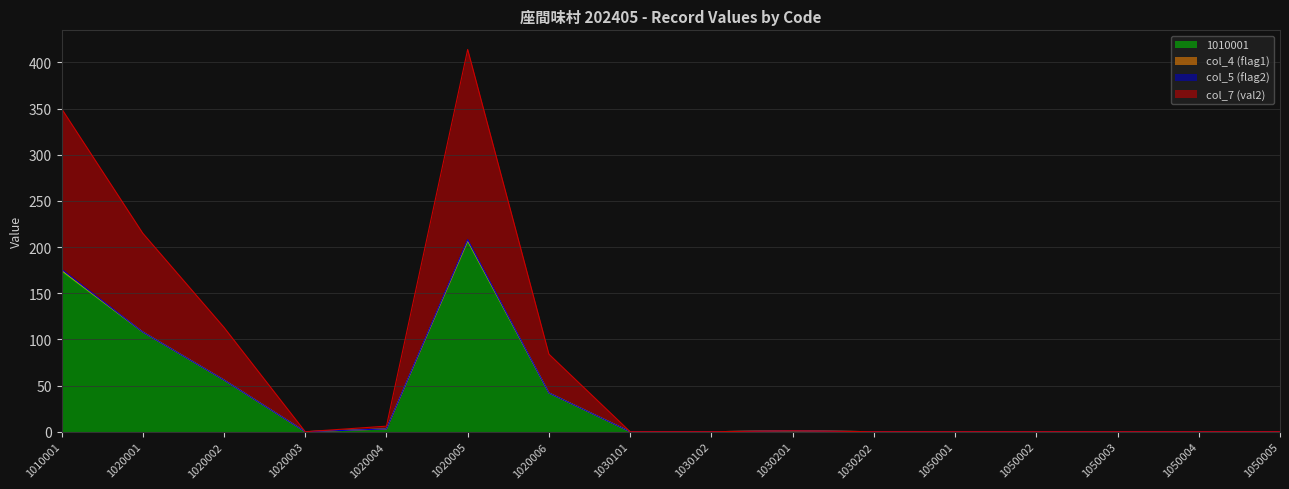

At how many categories does at least one series exceed 241?

2